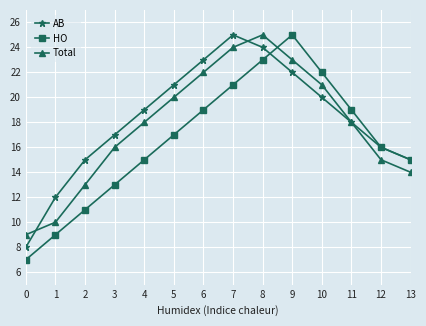

Between 1 and 9, which series saw the biggest shift?

HO